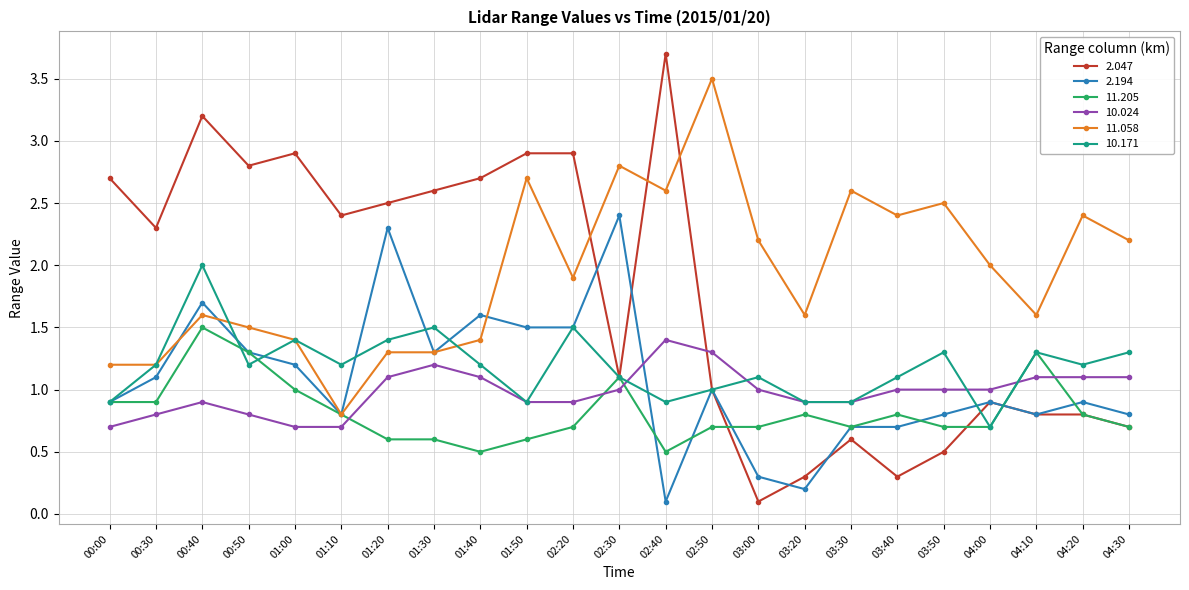

What is the total value across all series at 00:40?

10.9